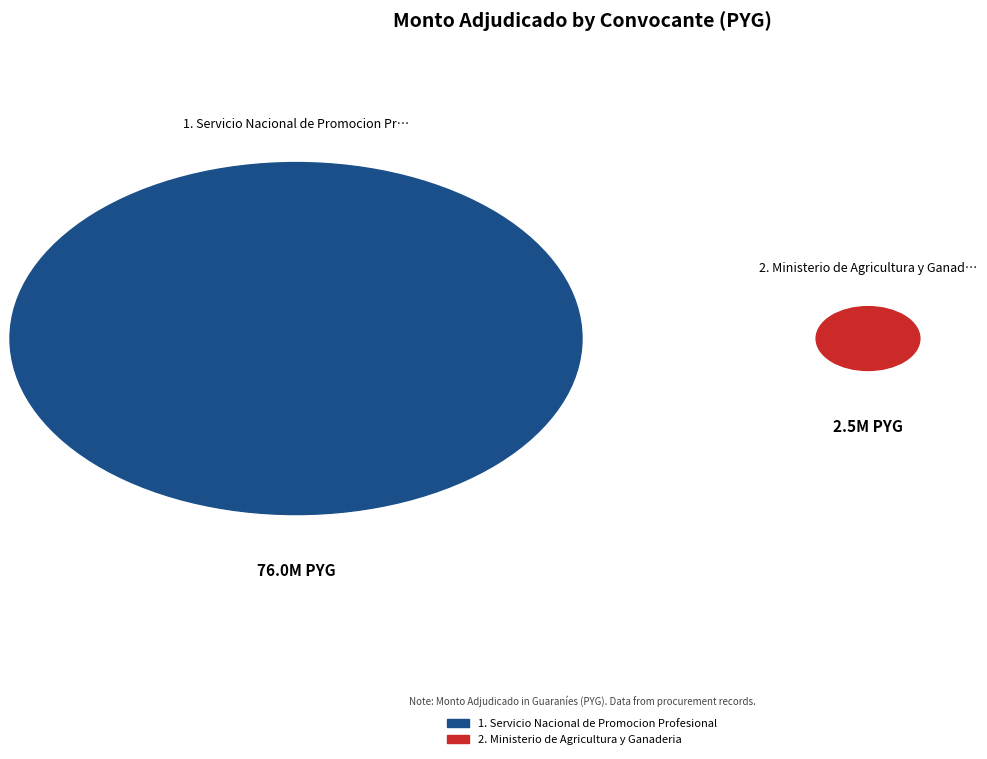

What percentage is the Servicio Nacional de Promocion Profesional slice, to the nearest percent?

97%